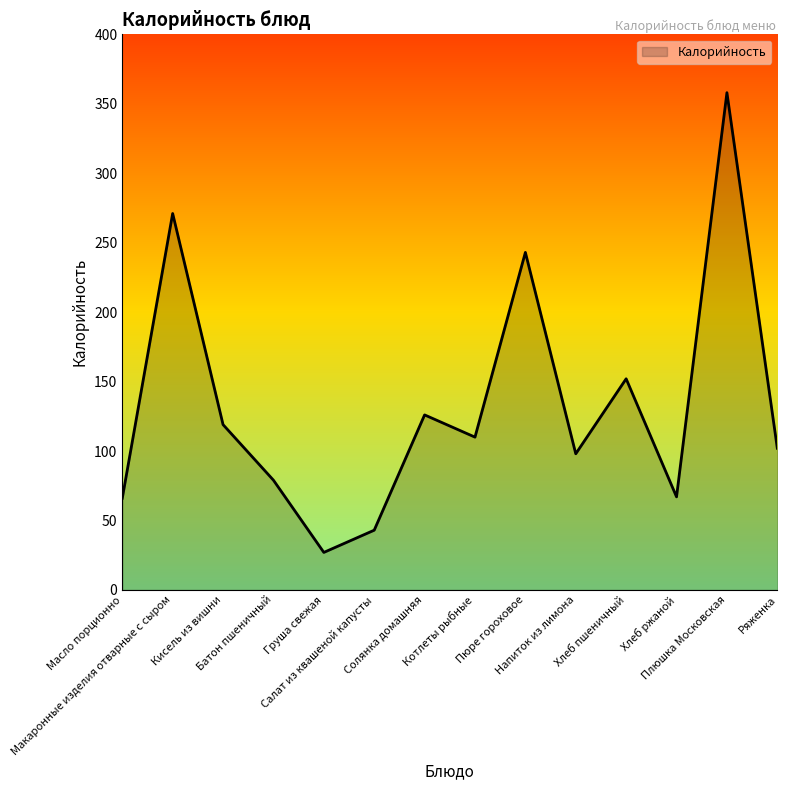

The chart shows a value of 62 at Котлеты рыбные. True or false?

False